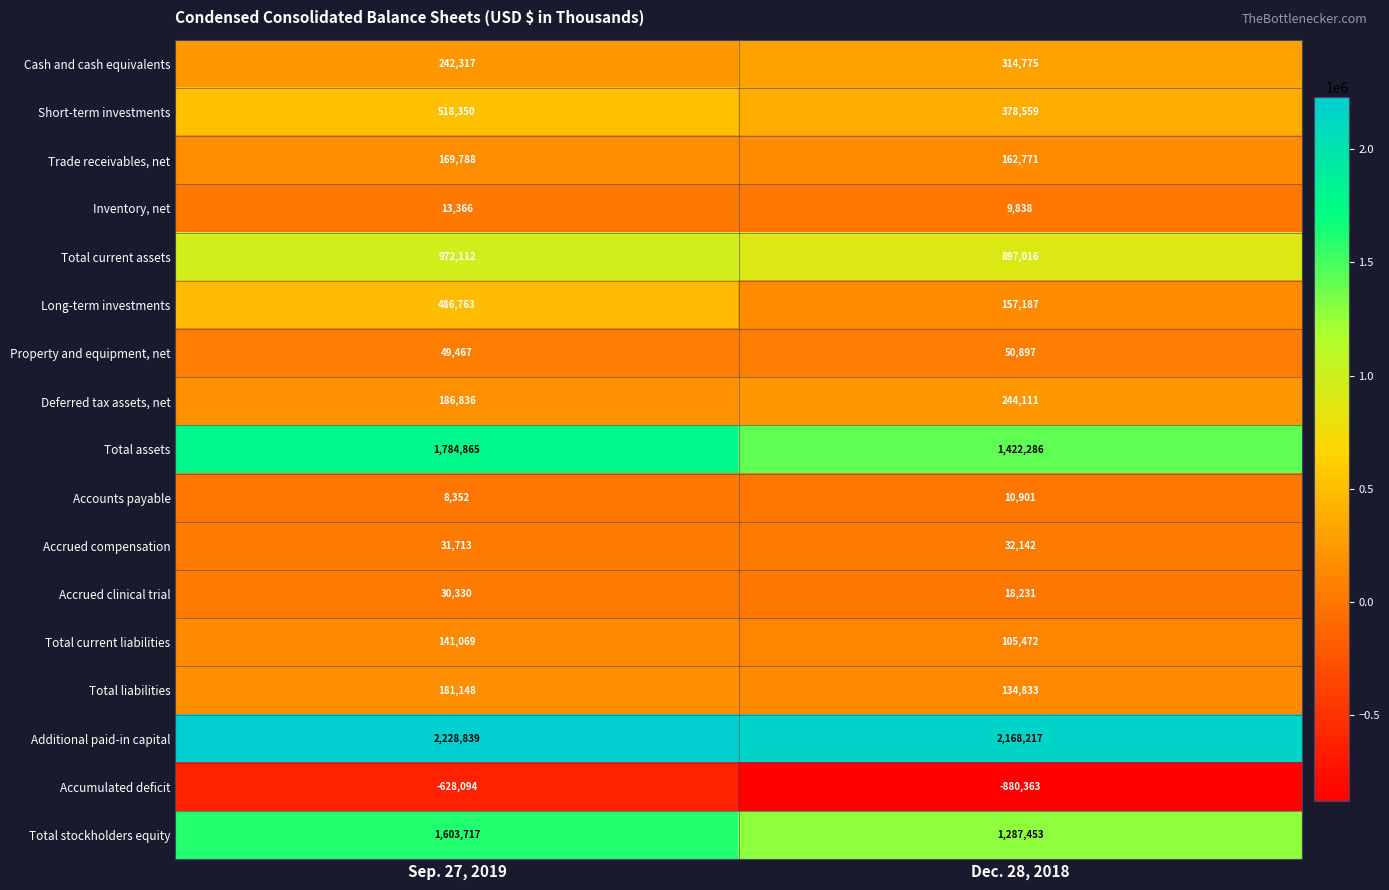

What is the spread (max minus min) of values at Dec. 28, 2018?

3048580